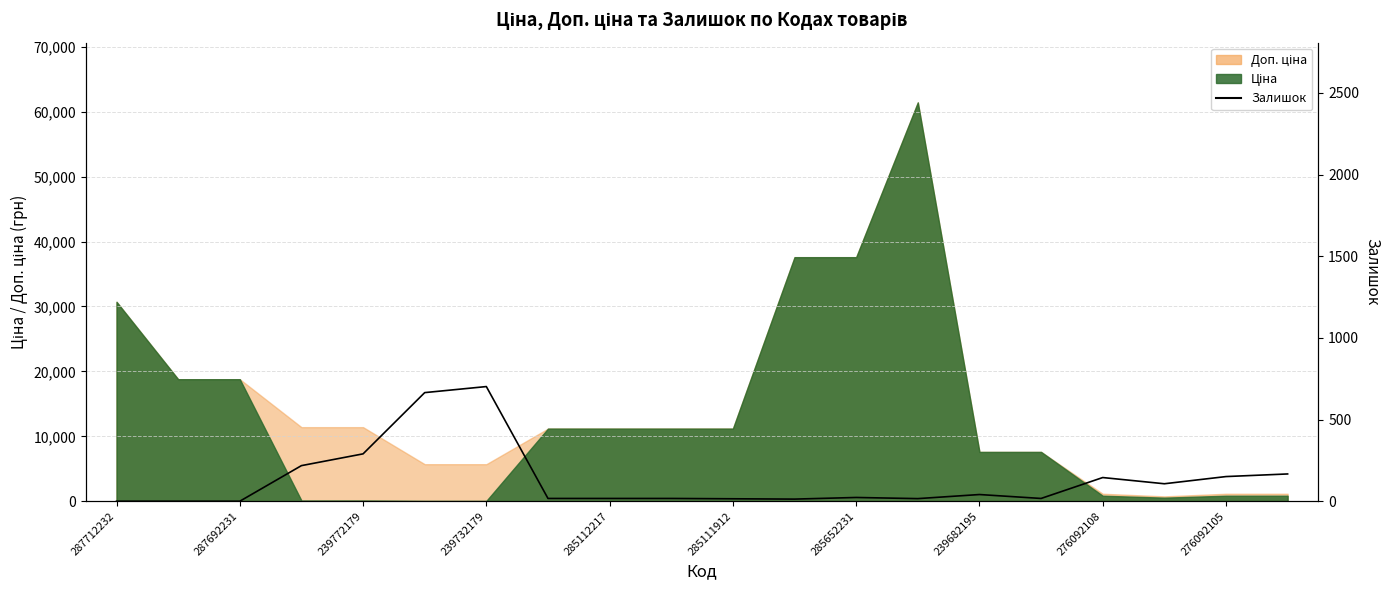

How many points are lower than both their immediate neighbors (excluding endpoints)?

4